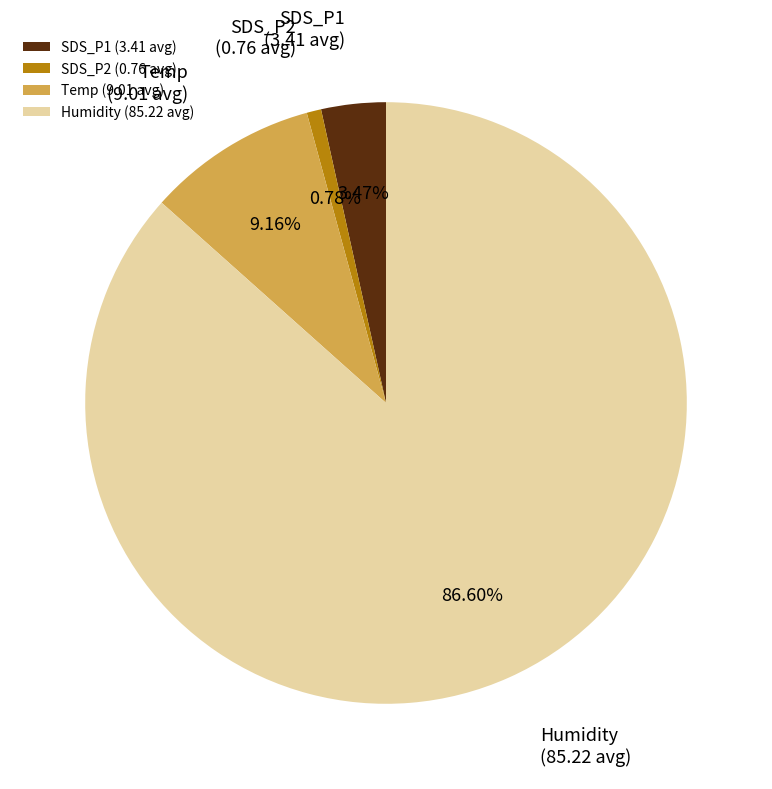

Which has a higher value, SDS_P1 or SDS_P2?

SDS_P1